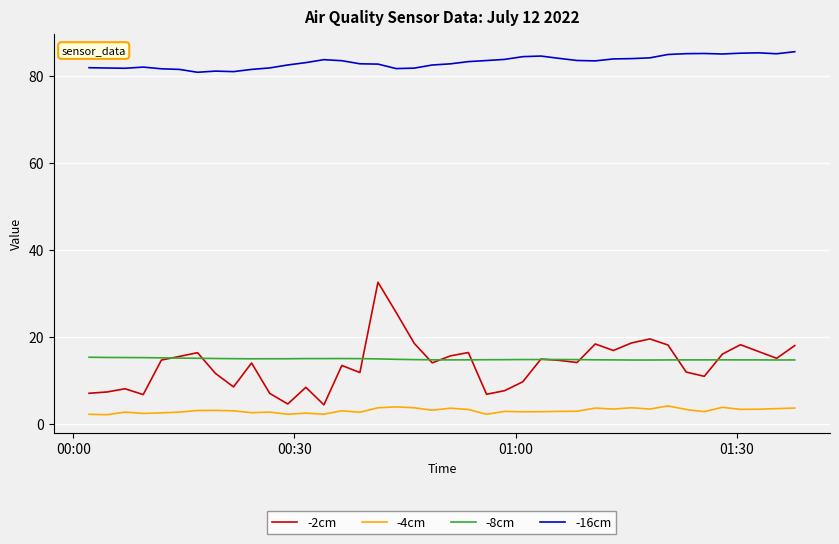

True or false: -2cm and -16cm intersect in this chart.

False